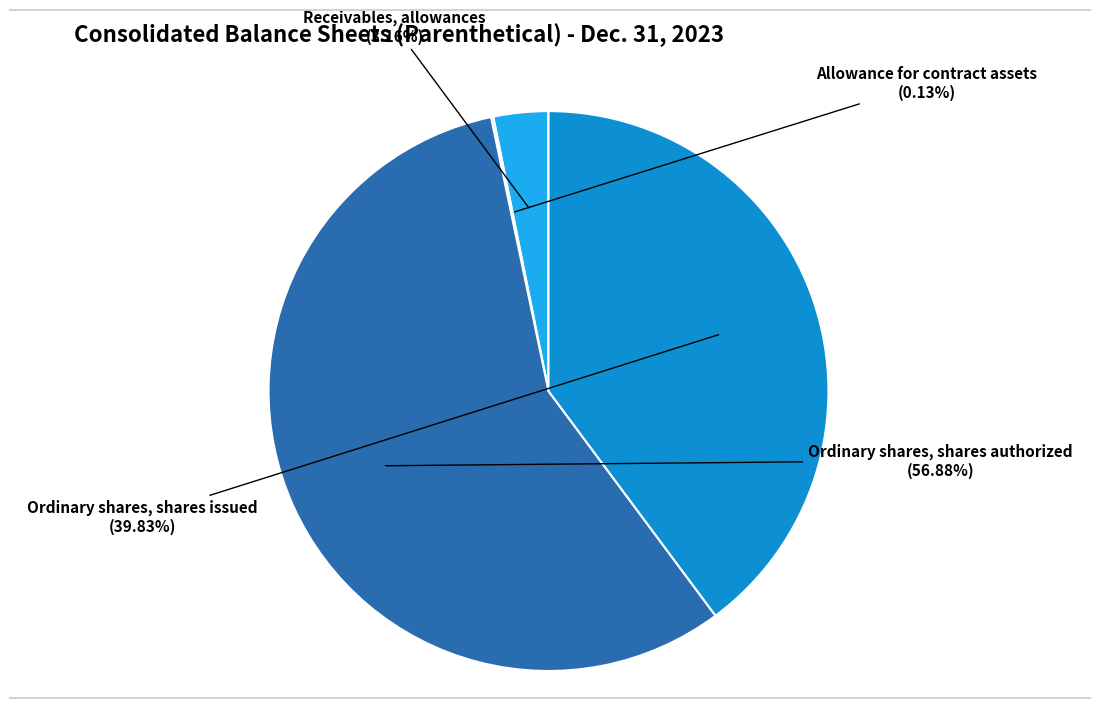

Between Ordinary shares, shares authorized and Receivables, allowances, which is larger?

Ordinary shares, shares authorized